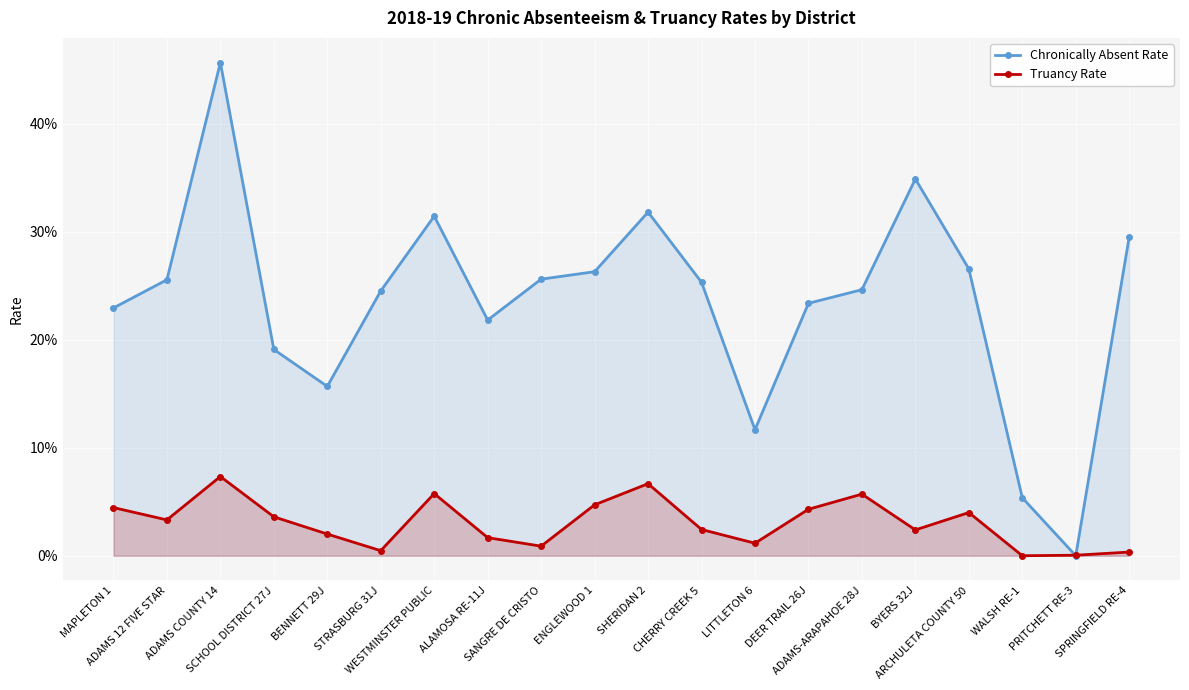

What are all the series names shown in the legend?

Chronically Absent Rate, Truancy Rate